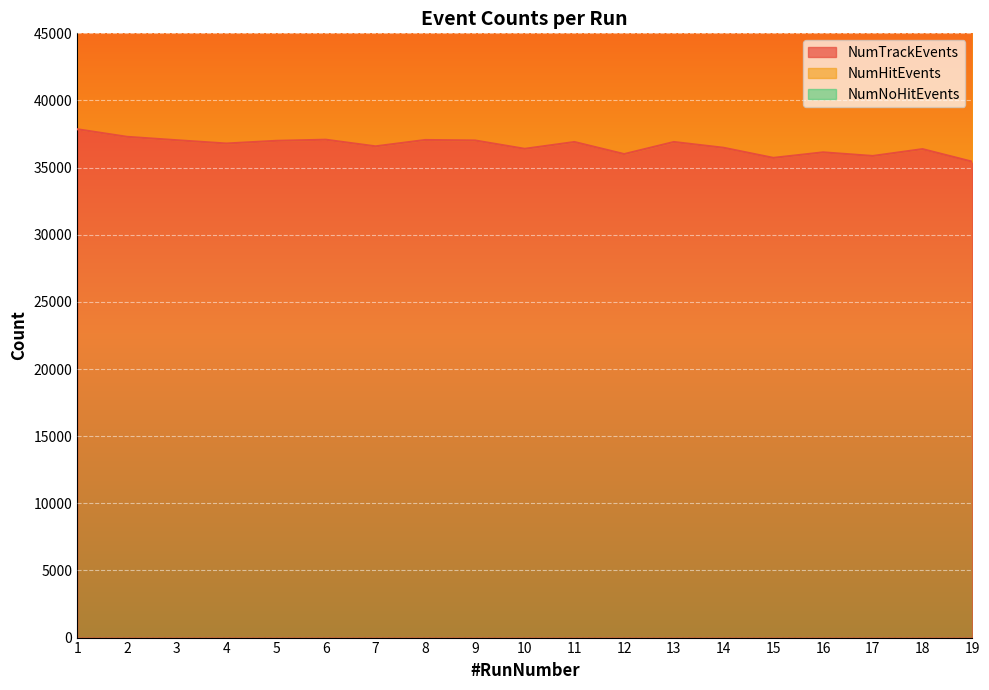

How many data points in NumHitEvents are above 41513?

8